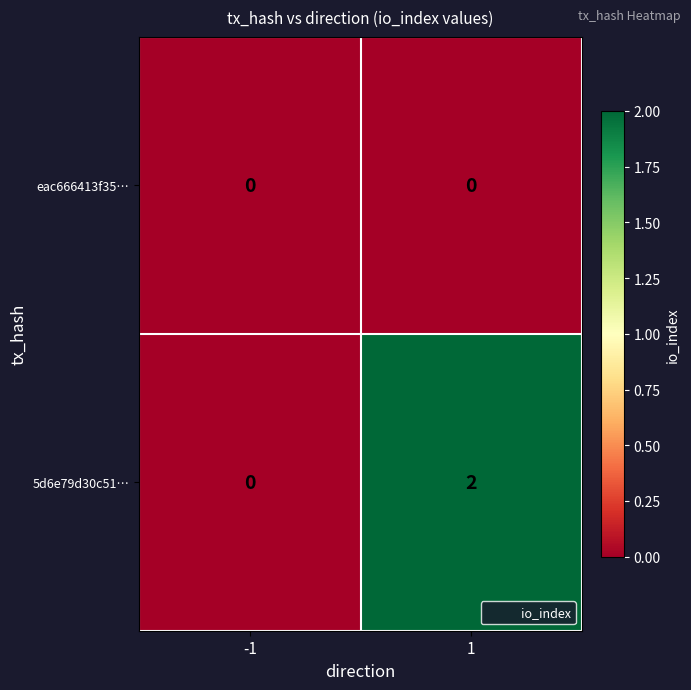

List the series in order of their peak value, highest first.

5d6e79d30c51…, eac666413f35…